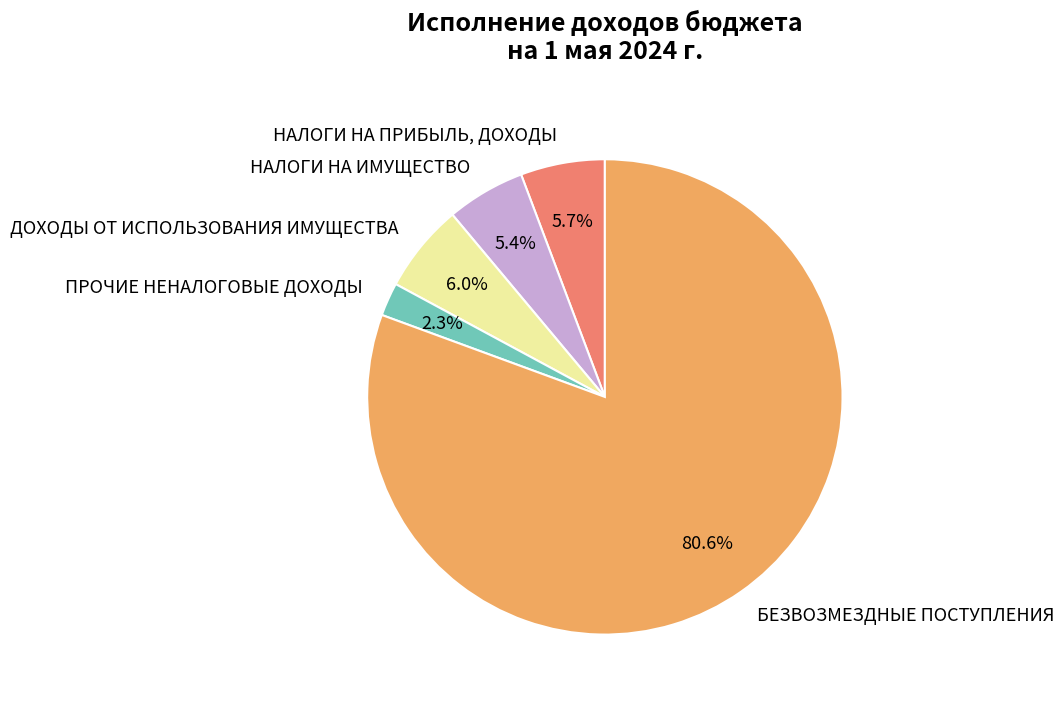

What is the ratio of the value at ПРОЧИЕ НЕНАЛОГОВЫЕ ДОХОДЫ to the value at НАЛОГИ НА ПРИБЫЛЬ, ДОХОДЫ?

0.4